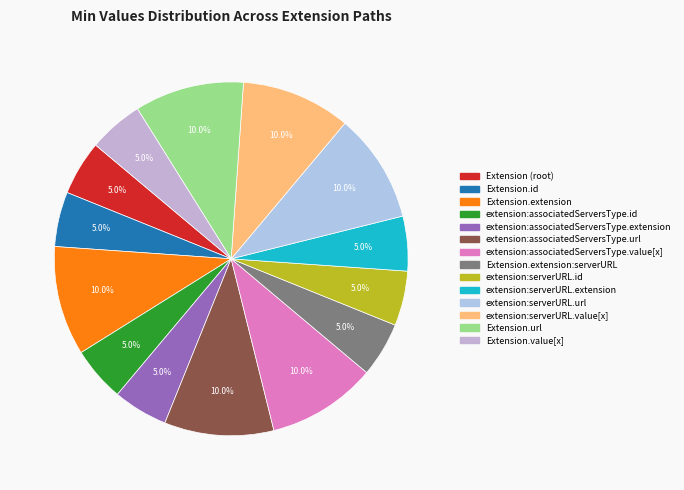

How many slices are in this pie chart?

14